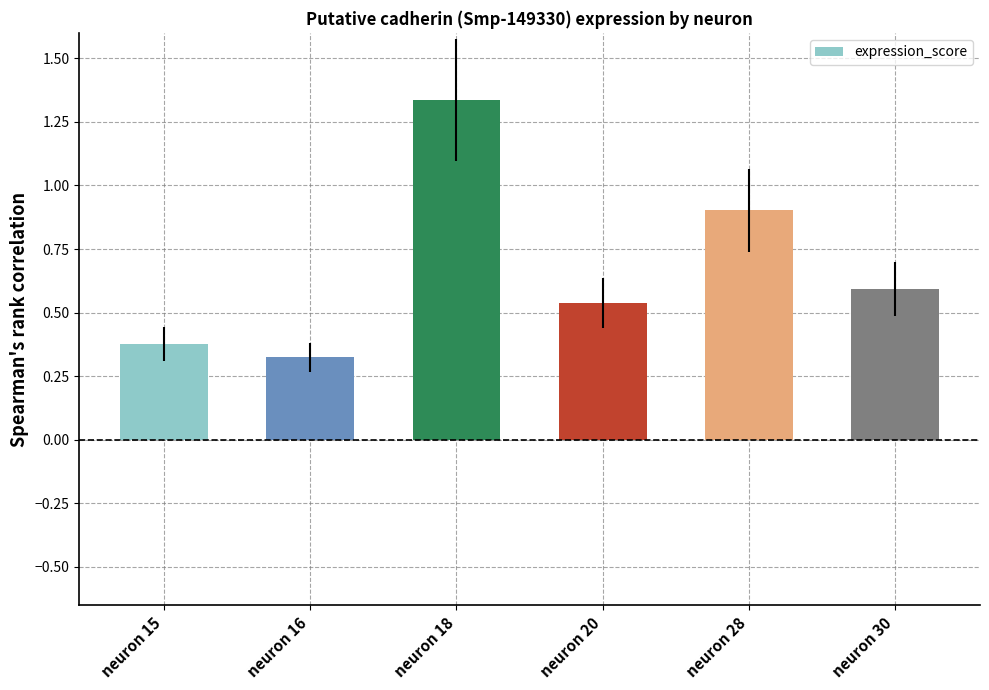

At which label is the value closest to 0?

neuron 16